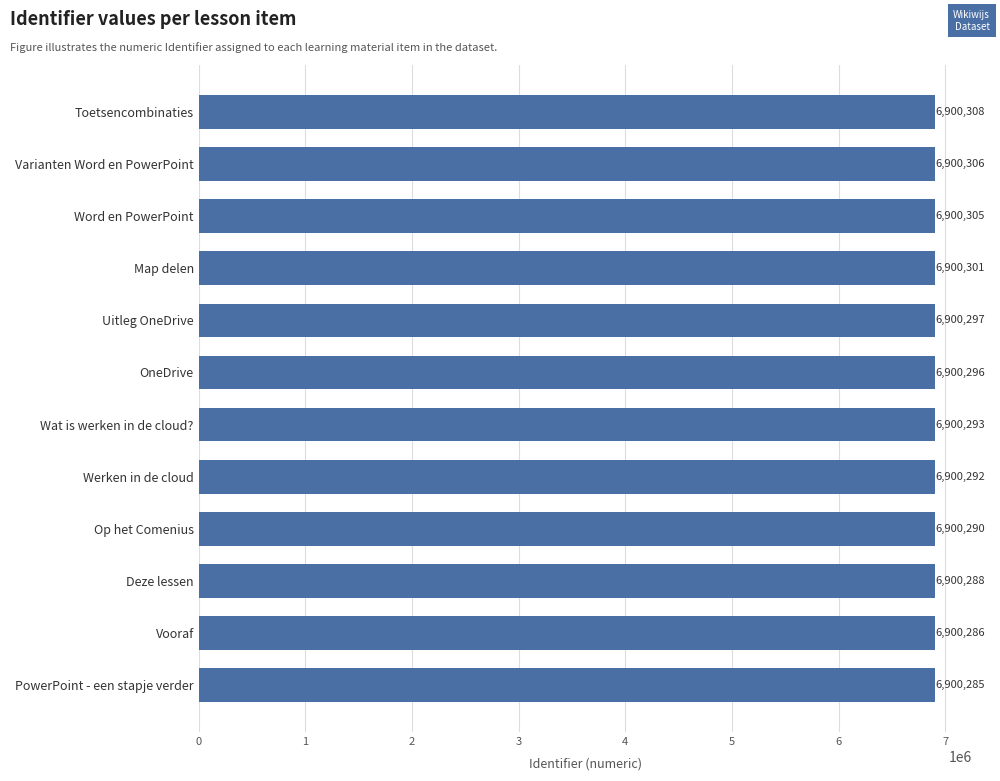

Reading bottom to top, what are all the values shown in this chart?

PowerPoint - een stapje verder=6900285	Vooraf=6900286	Deze lessen=6900288	Op het Comenius=6900290	Werken in de cloud=6900292	Wat is werken in de cloud?=6900293	OneDrive=6900296	Uitleg OneDrive=6900297	Map delen=6900301	Word en PowerPoint=6900305	Varianten Word en PowerPoint=6900306	Toetsencombinaties=6900308